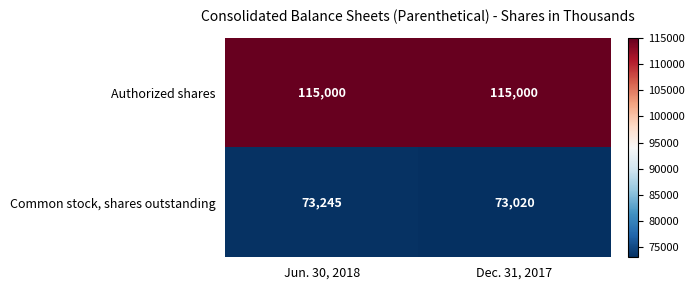

True or false: Common stock, shares outstanding has a value of 73245 at Jun. 30, 2018.

True